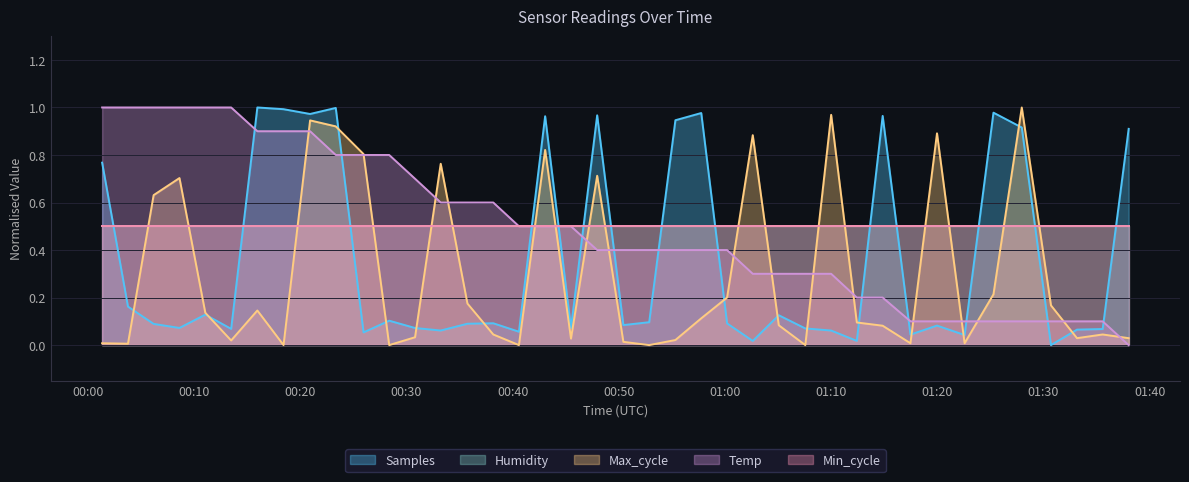

How many intersections are there between Samples and Temp?

13